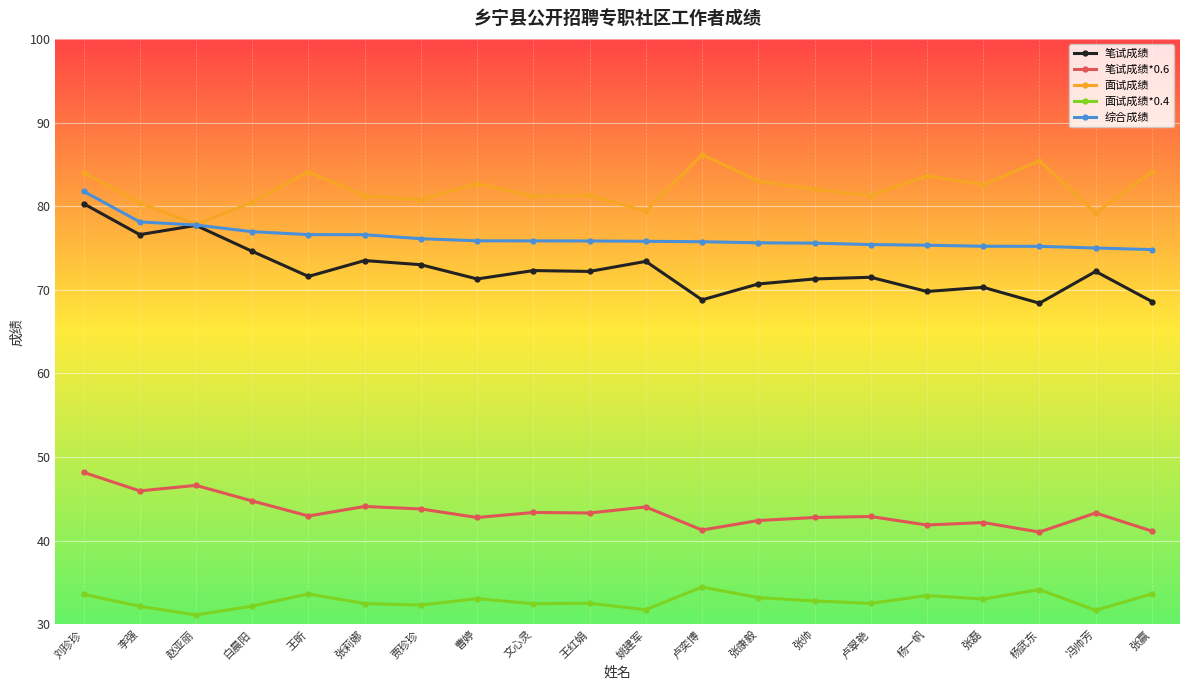

What is the spread (max minus min) of values at 白晨阳?

48.3